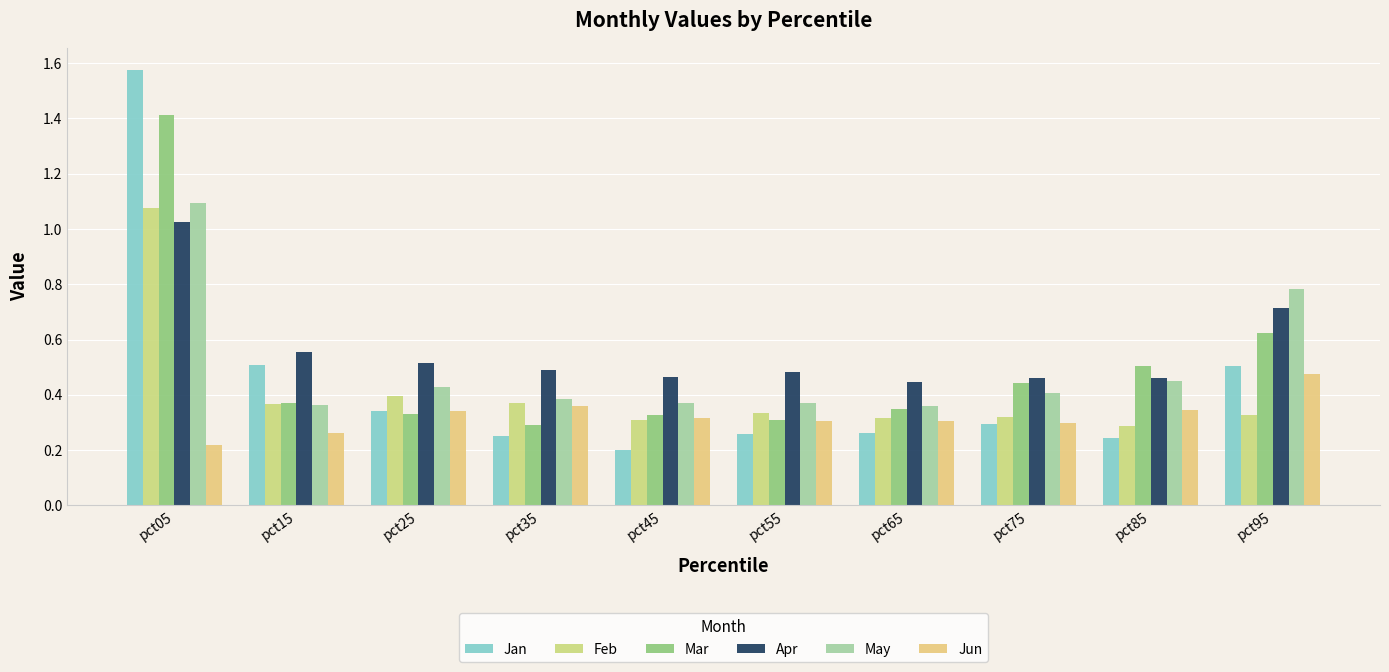

List the series in order of their peak value, highest first.

Jan, Mar, May, Feb, Apr, Jun